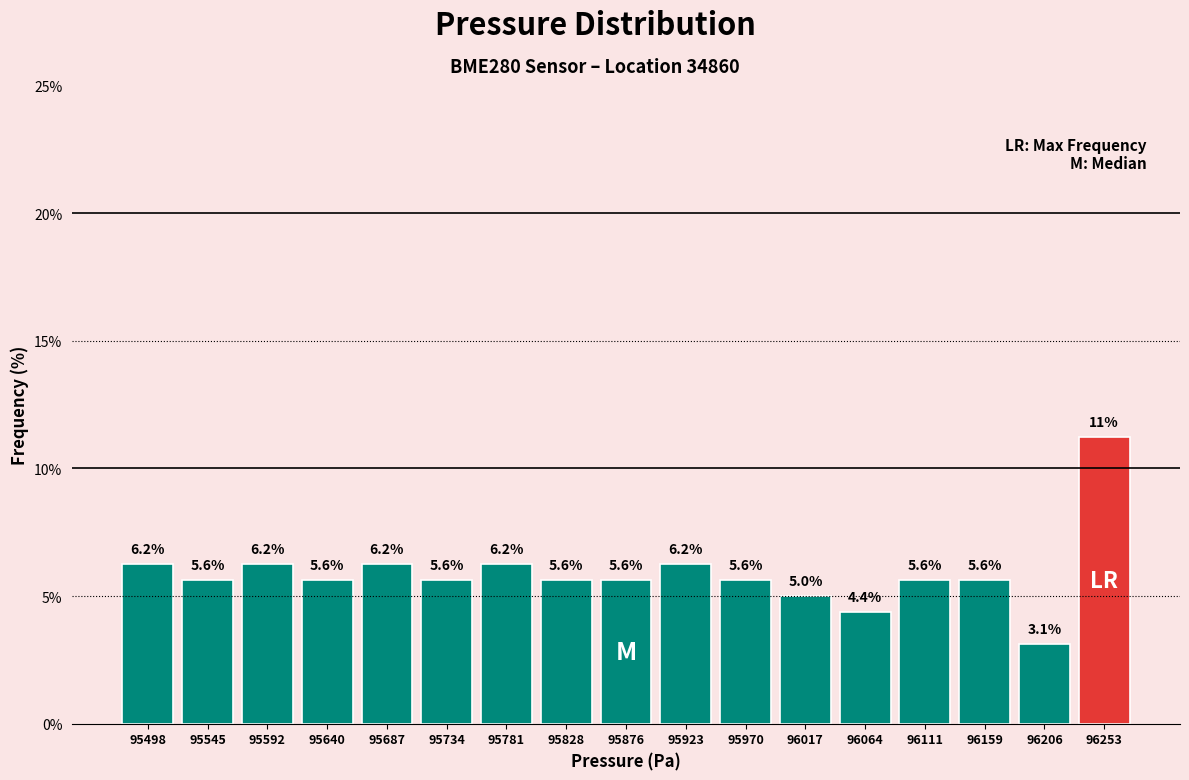

Which range on the x-axis has the tallest bar?

96230 to 96275